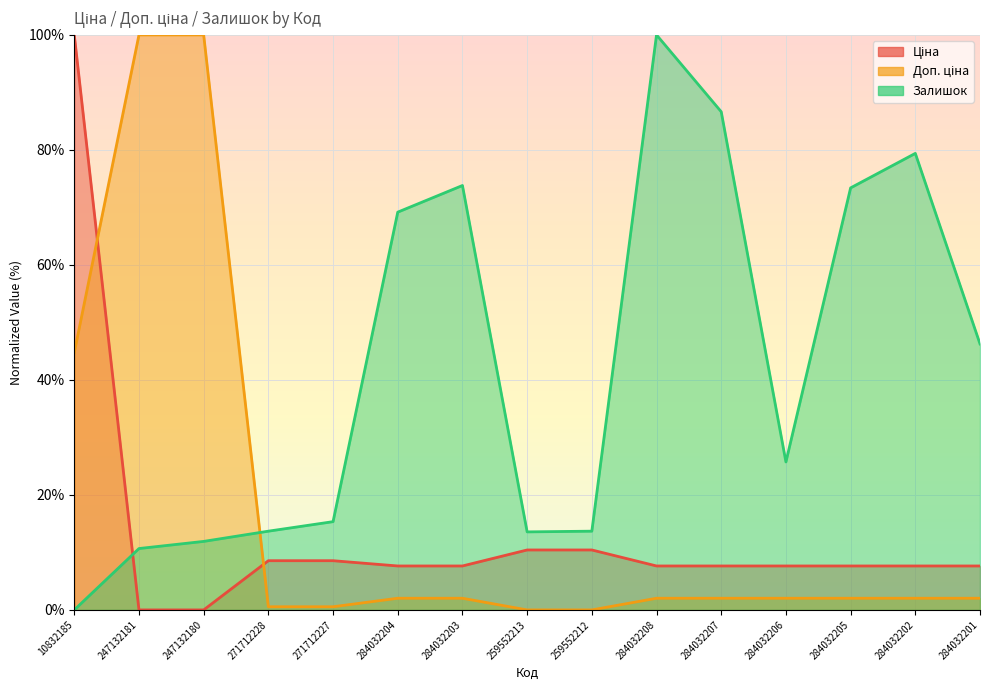

Where do Ціна and Доп. ціна first cross each other?

10832185 and 247132181